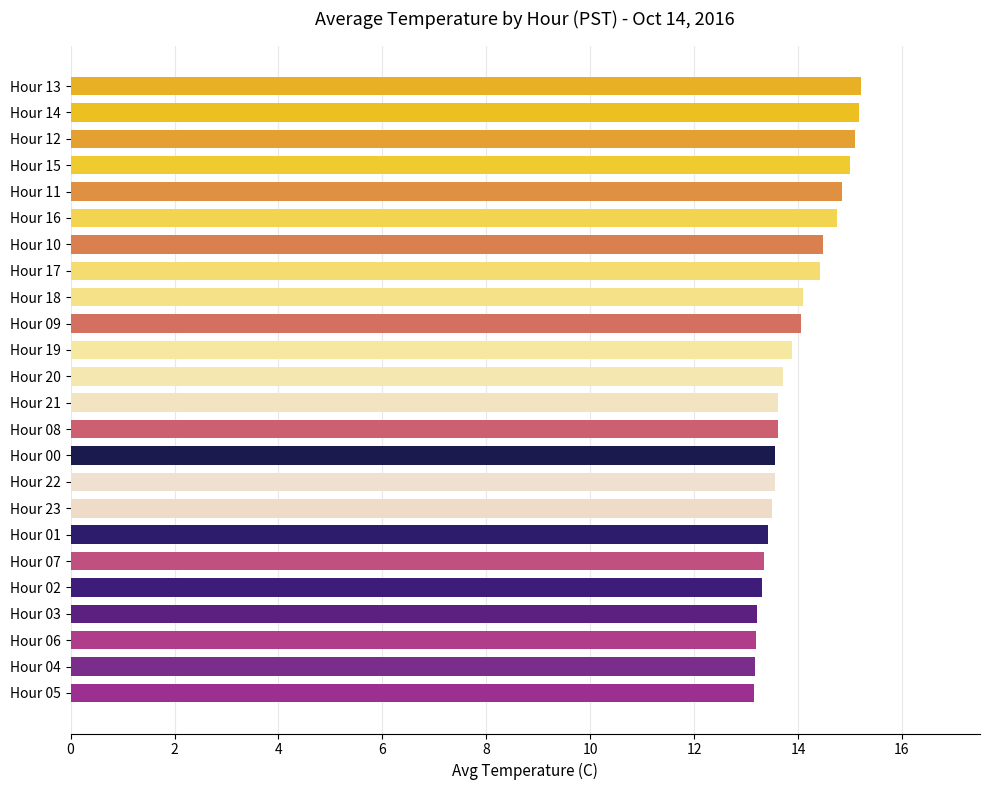

The chart shows a value of 5.6 at Hour 22. True or false?

False